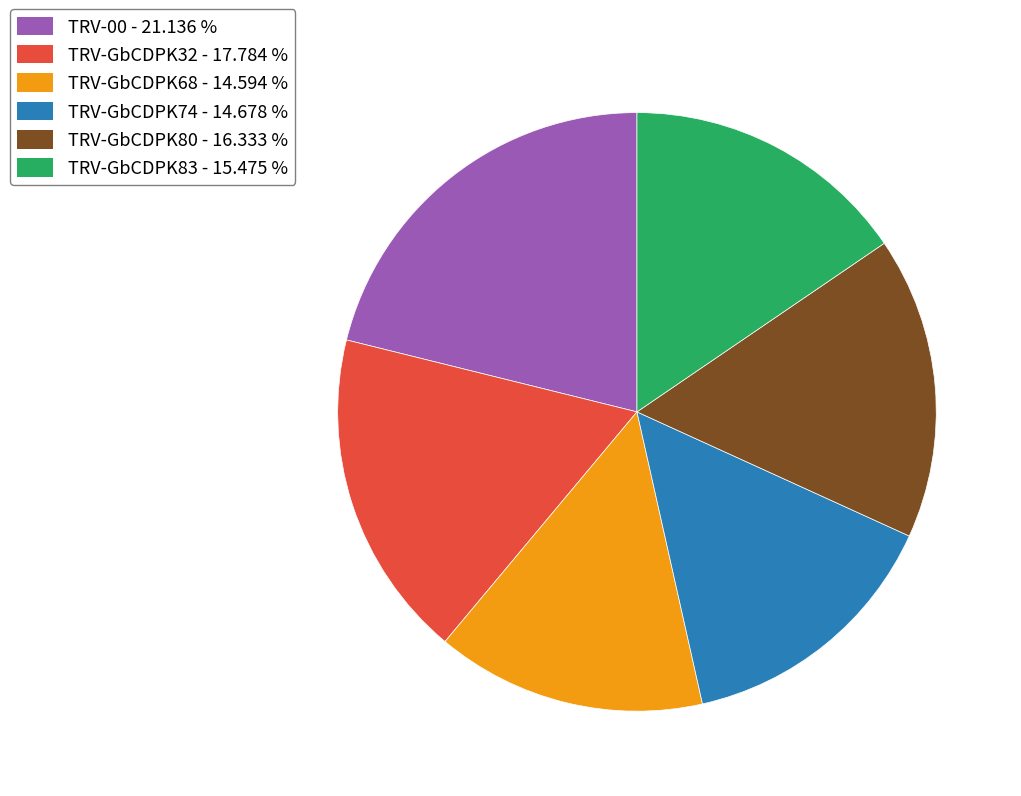

Is there any slice that represents more than half of the pie?

No